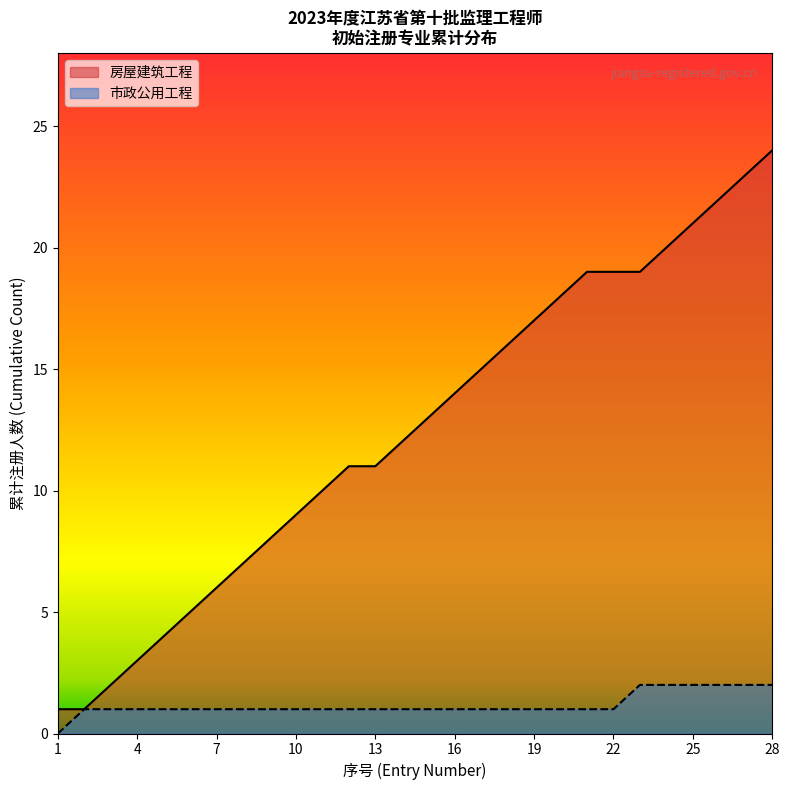

Rank the series by their maximum value, from lowest to highest.

市政公用工程, 房屋建筑工程